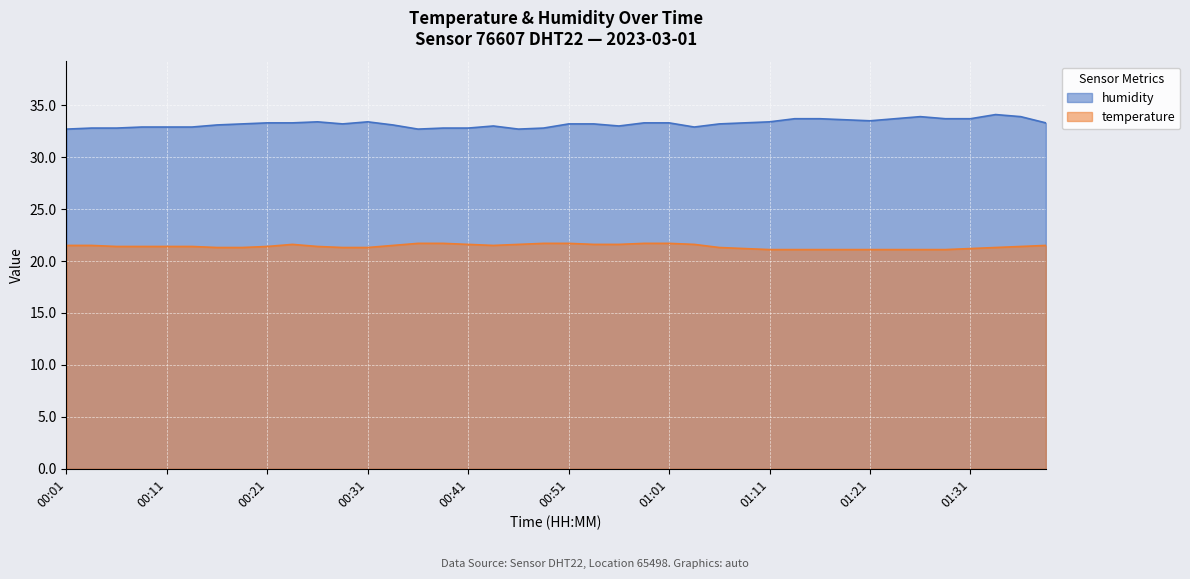

What is the difference between the highest and lowest values at 00:46?

11.1